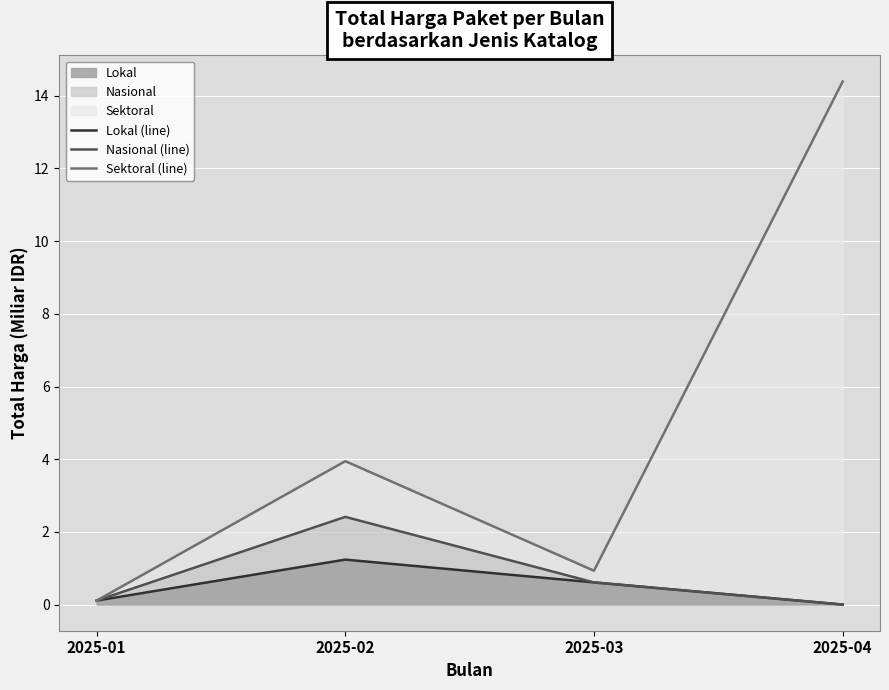

Reading left to right, transcribe all the data shown in this chart.

Lokal (line): 2025-01=0.1	2025-02=1.2	2025-03=0.6	2025-04=0.0
Nasional (line): 2025-01=0.1	2025-02=2.4	2025-03=0.6	2025-04=0.0
Sektoral (line): 2025-01=0.1	2025-02=3.9	2025-03=0.9	2025-04=14.4